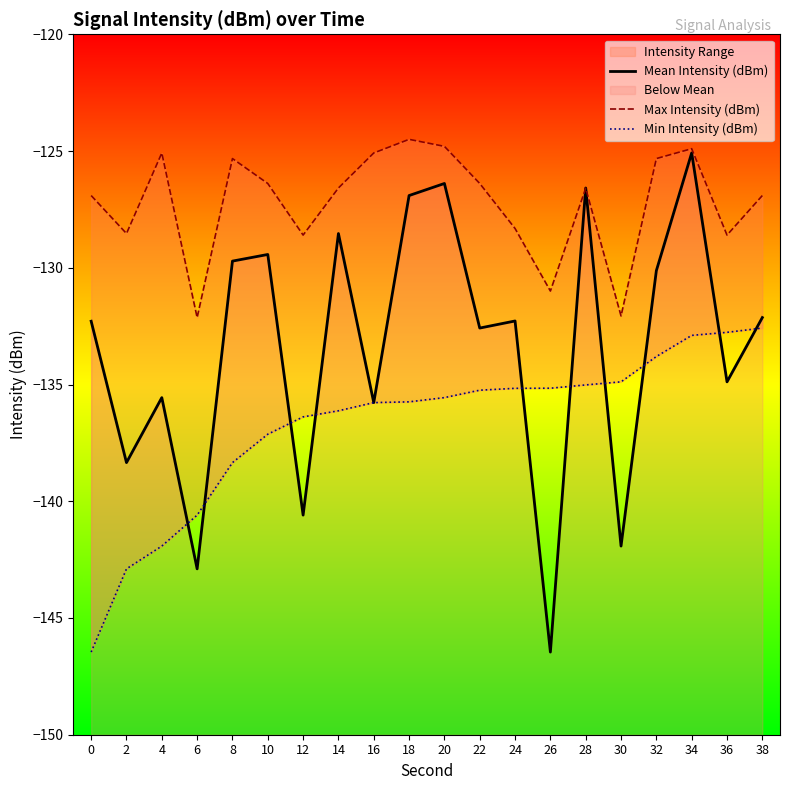

What is the sum of all Mean Intensity (dBm) values?

-2668.5